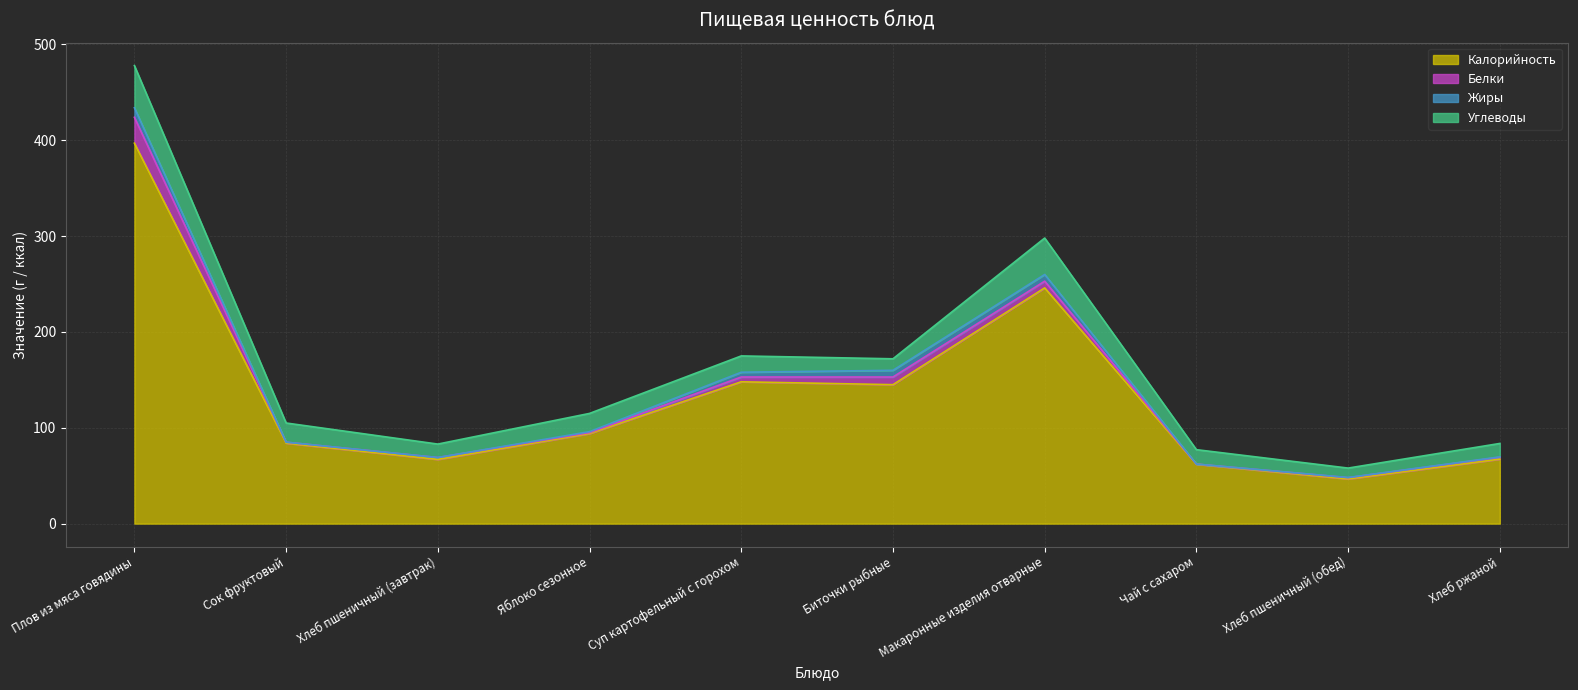

At which label does Углеводы first exceed 17?

Плов из мяса говядины